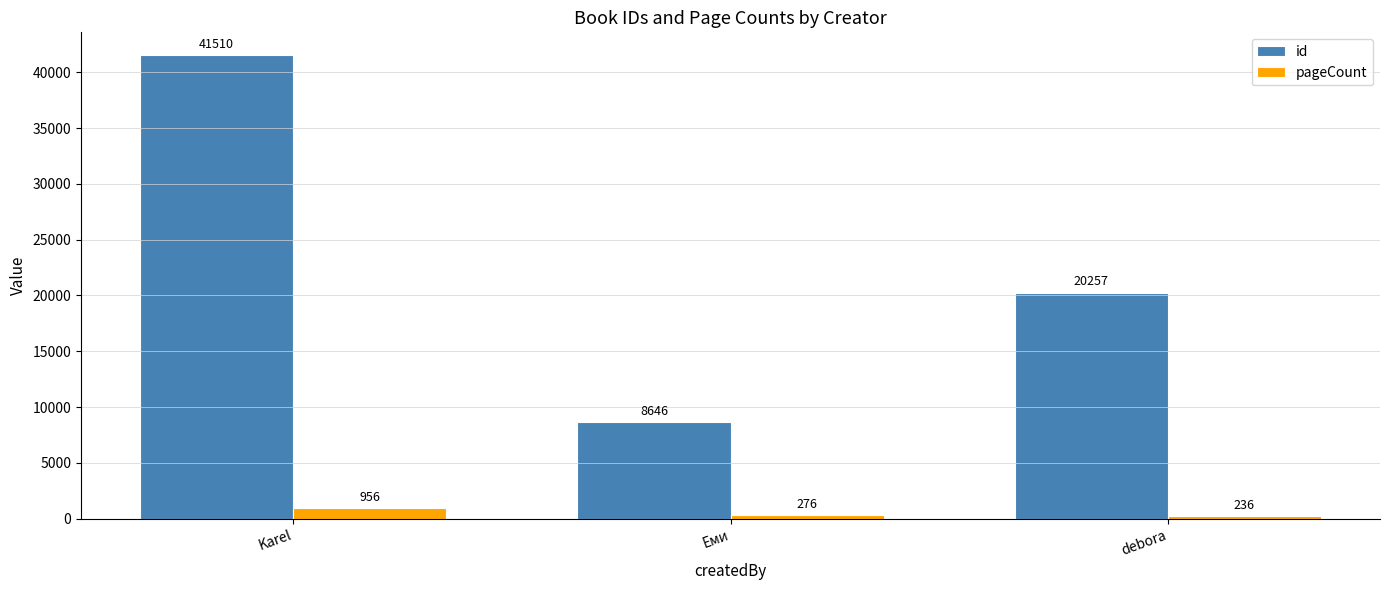

Does the chart contain any negative values?

No